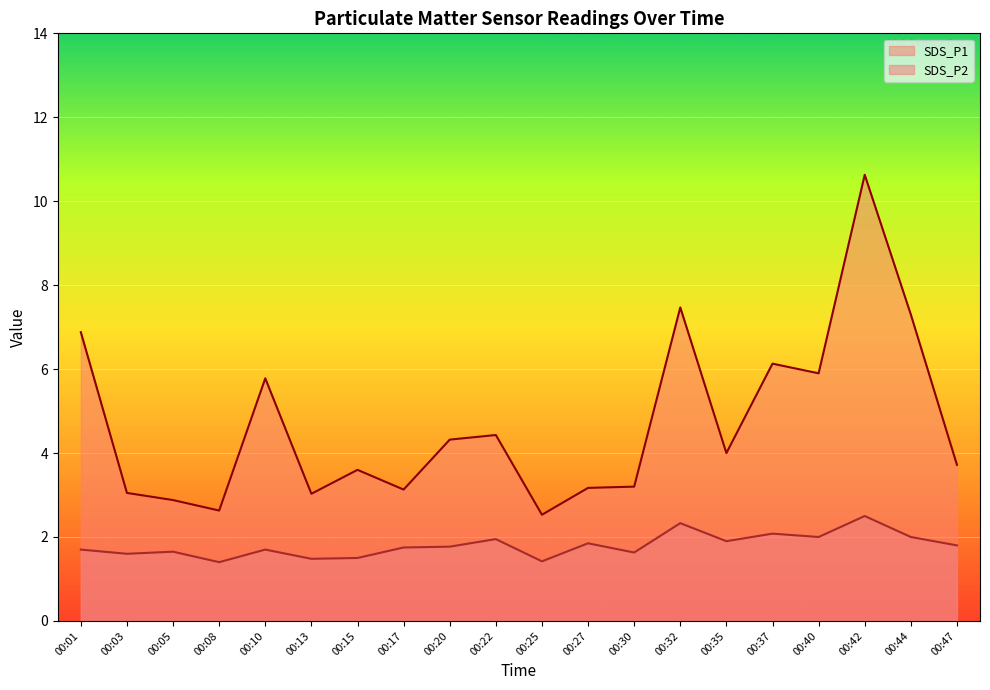

How many distinct data groups are displayed?

2